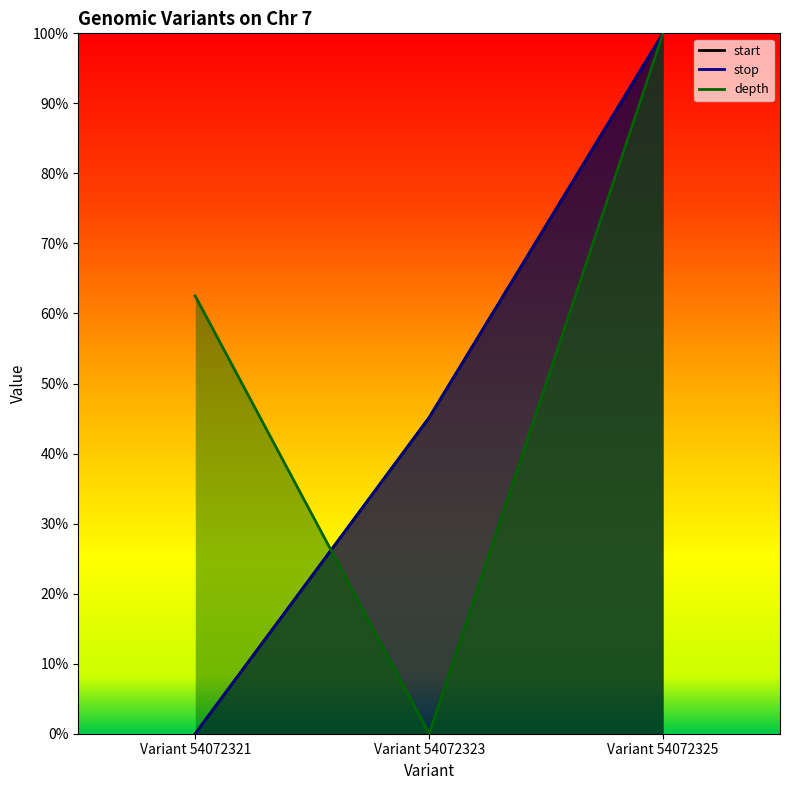

Reading left to right, list all the values displayed in this chart.

start: Variant 54072321=0.0	Variant 54072323=0.5	Variant 54072325=1.0
stop: Variant 54072321=0.0	Variant 54072323=0.5	Variant 54072325=1.0
depth: Variant 54072321=0.6	Variant 54072323=0.0	Variant 54072325=1.0